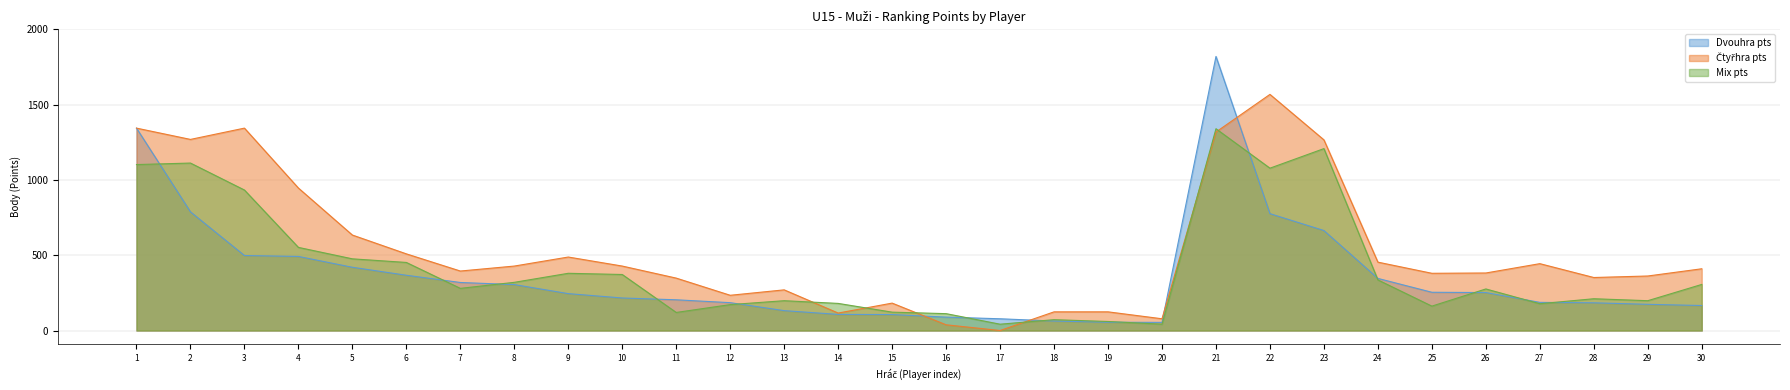

True or false: Mix_pts has a value of 807 at 21.

False